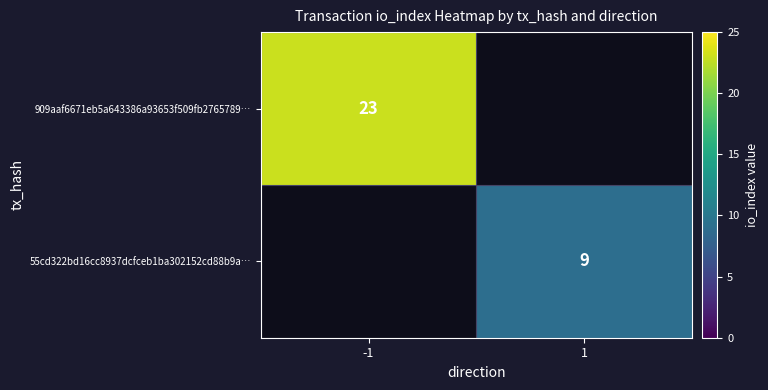

Which label corresponds to the smallest value in the chart?

1